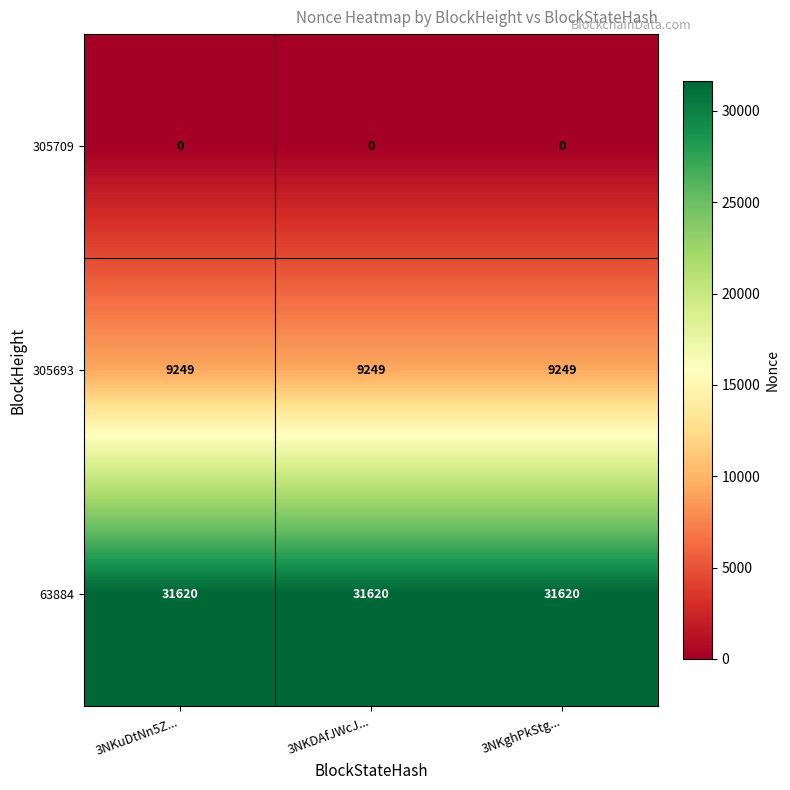

What is the sum of the 63884 values at 3NKDAfJWcJ... and 3NKuDtNn5Z...?

63240